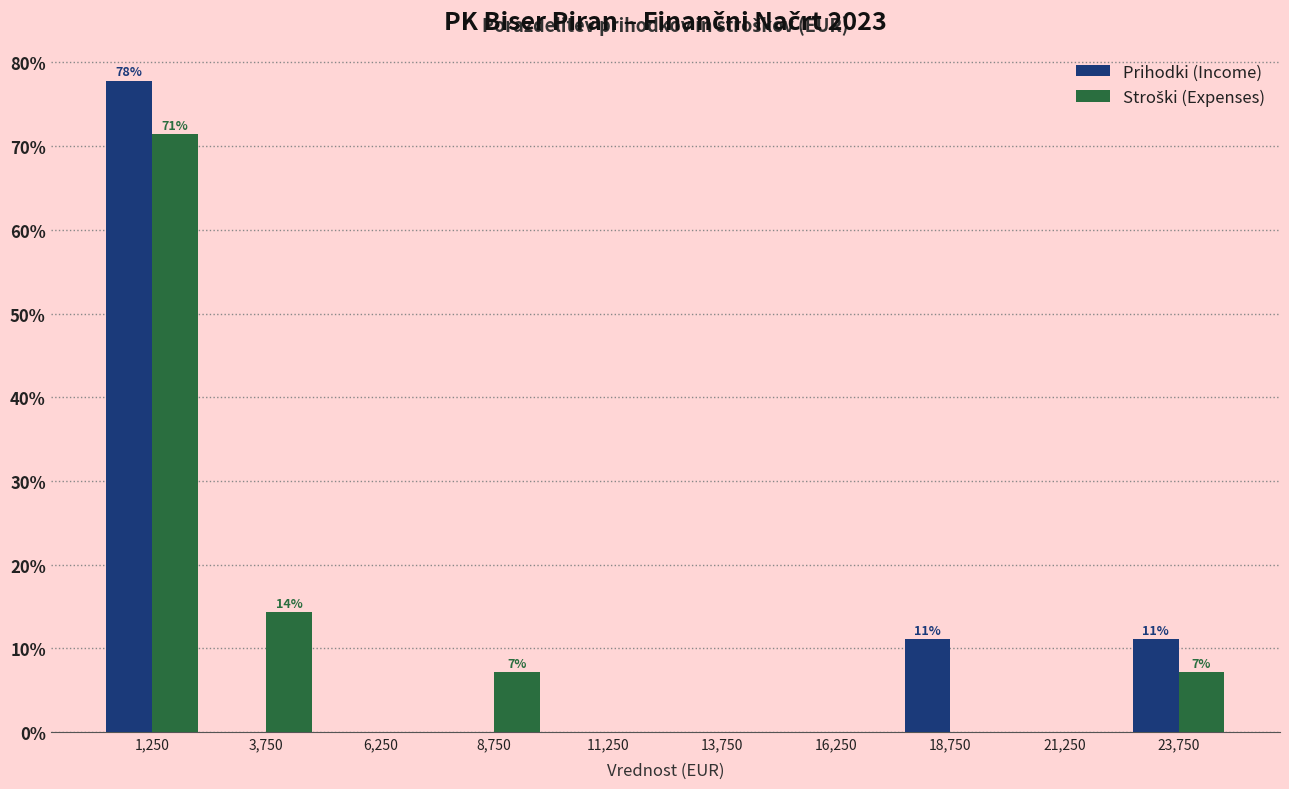

In the Stroški (Expenses) series, which range on the x-axis has the tallest bar?

0 to 2500